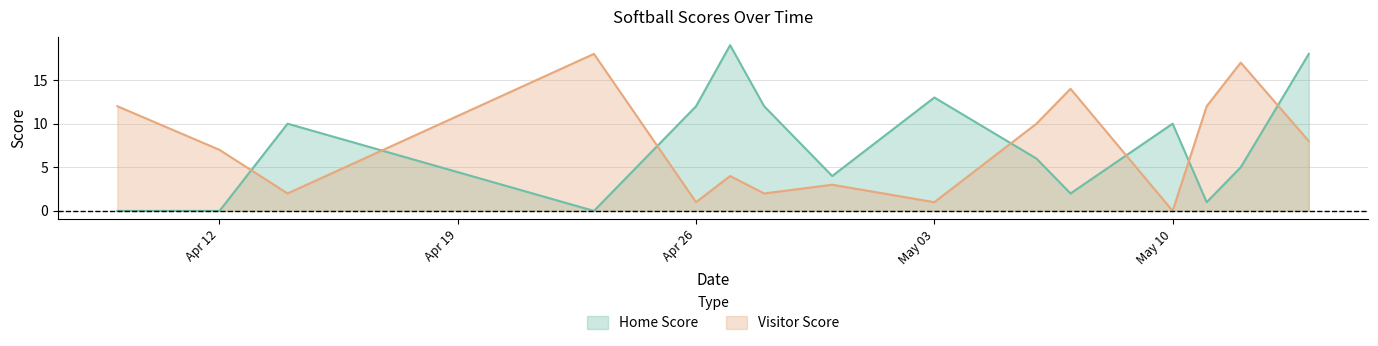

True or false: Home Score and Visitor Score intersect in this chart.

True